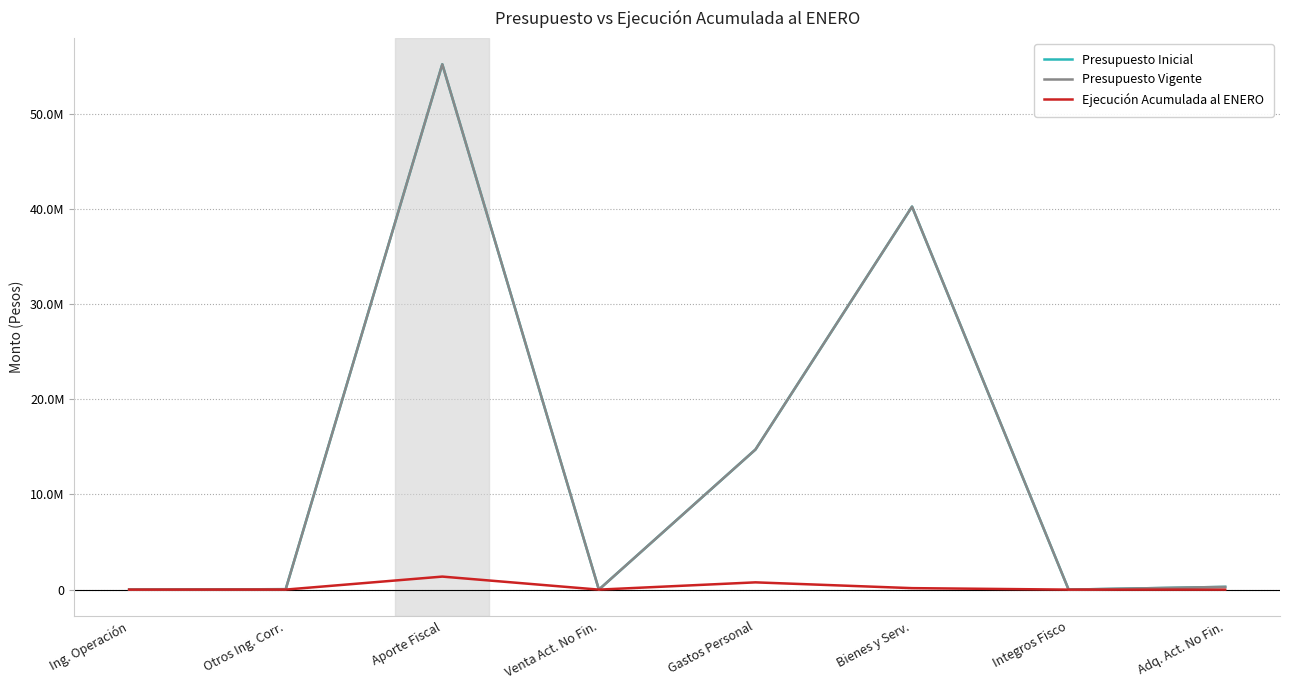

Is this an area chart (filled region under the line)?

No